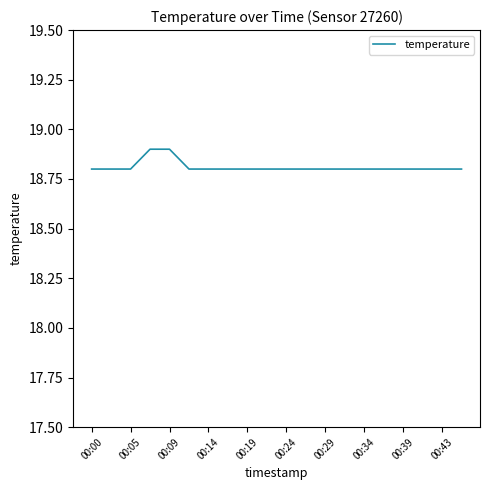

Reading left to right, list all the values displayed in this chart.

18.8	18.8	18.8	18.9	18.9	18.8	18.8	18.8	18.8	18.8	18.8	18.8	18.8	18.8	18.8	18.8	18.8	18.8	18.8	18.8